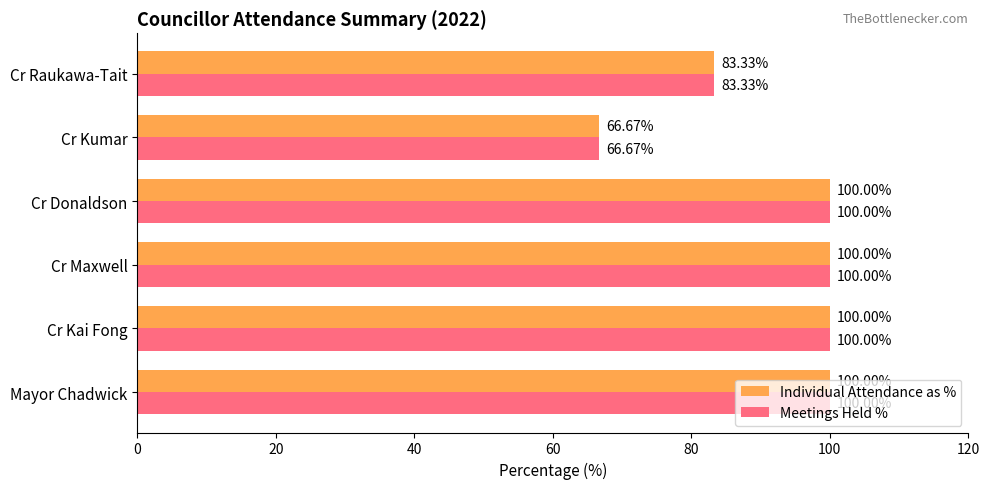

What is the difference between the Meetings Held % values at Cr Kumar and Cr Raukawa-Tait?

16.7